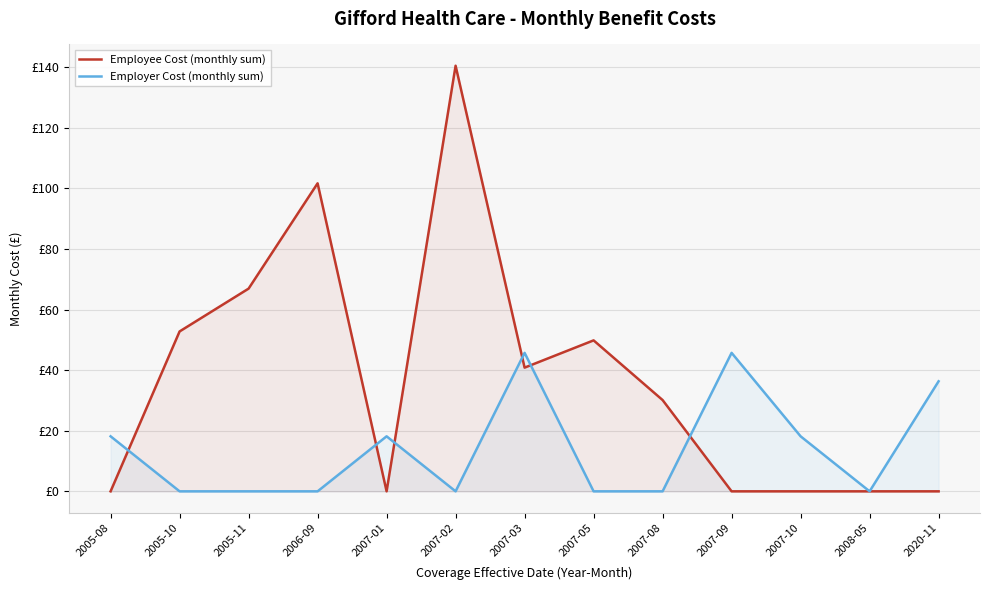

What value does the Employee Cost (monthly sum) series have at 2007-05?

49.9